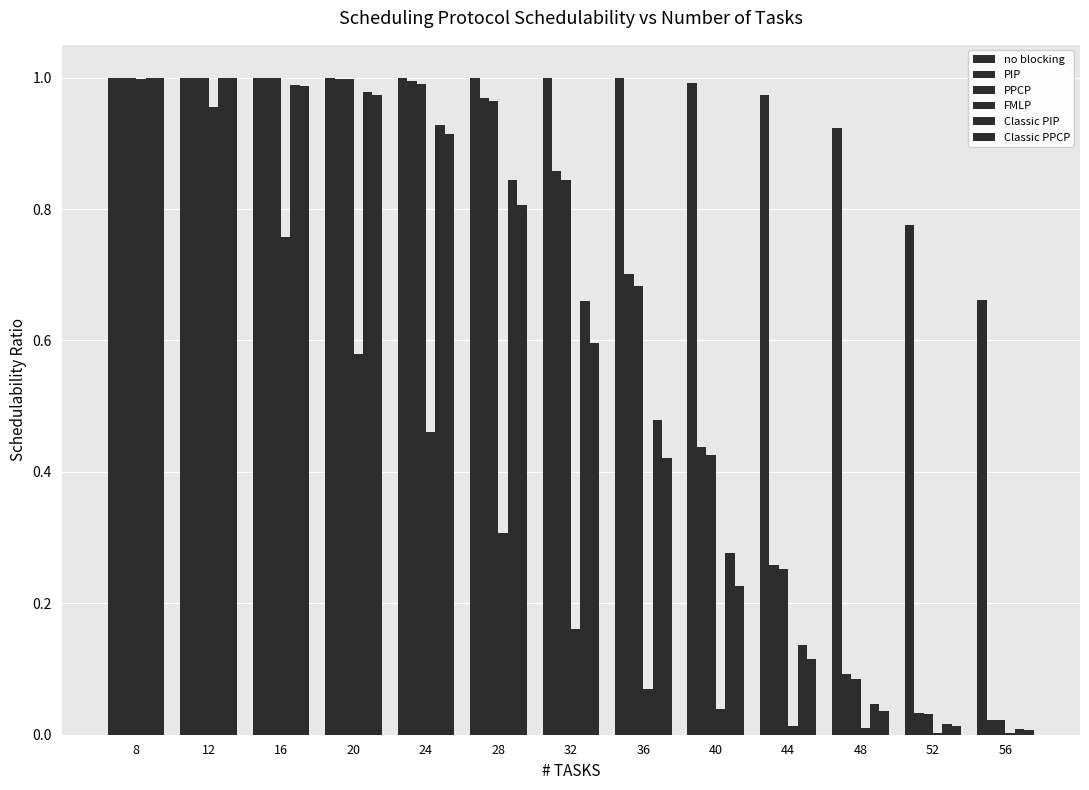

Is it true that Classic PPCP equals 0.0 at 56?

False